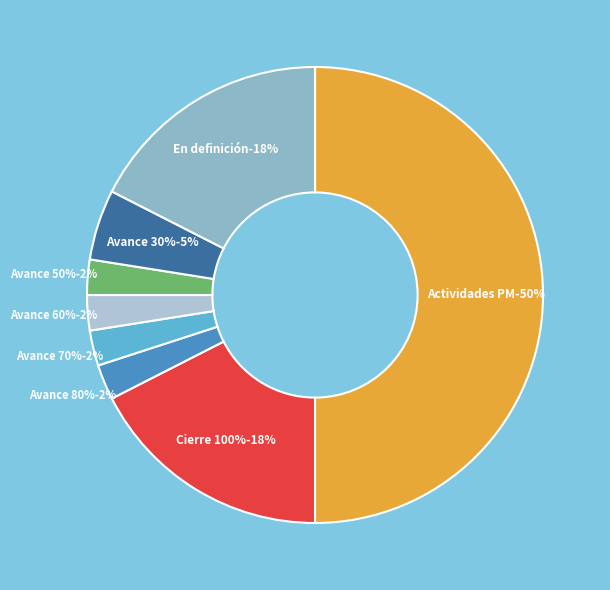

How many segments does this pie chart have?

8